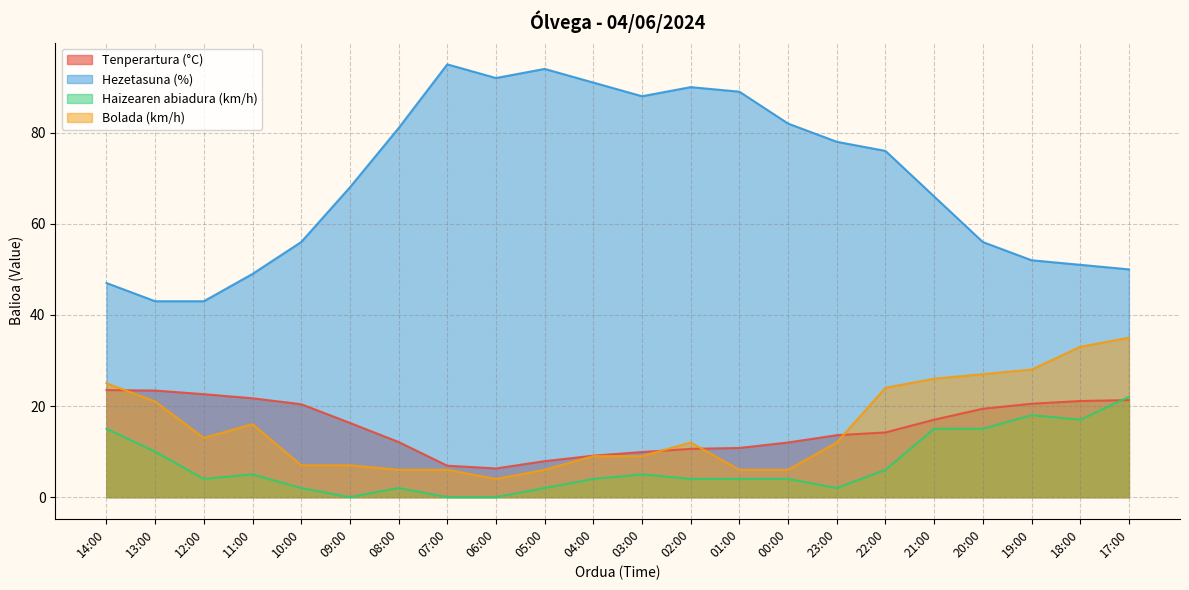

What is the label of the 8th point from the left?

07:00